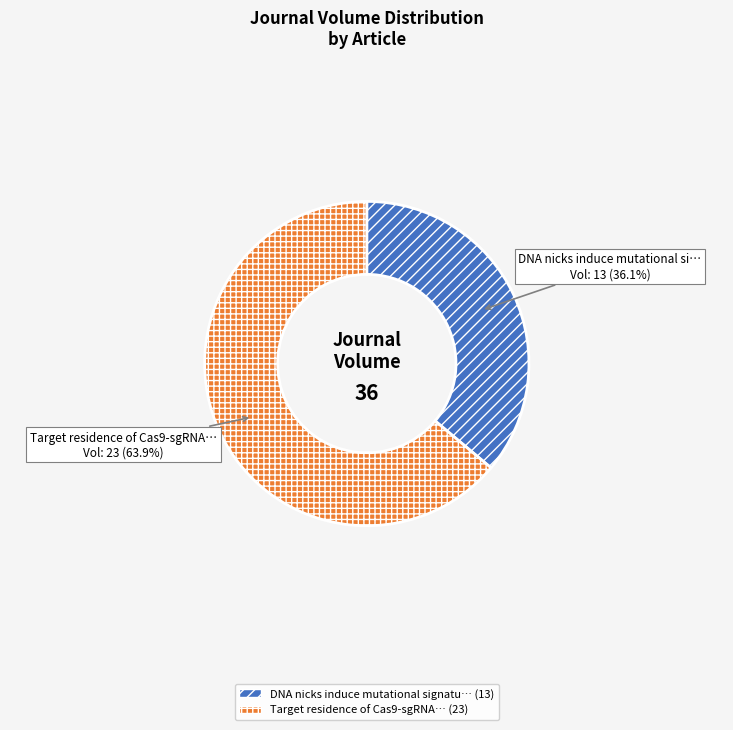

Is there a majority slice in this chart?

Yes